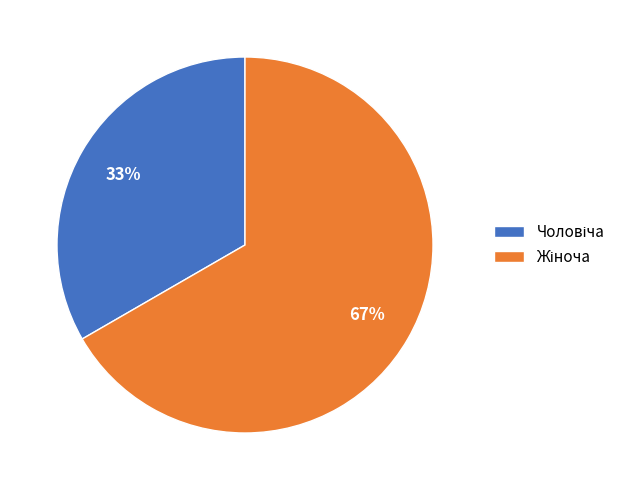

Is there a majority slice in this chart?

Yes